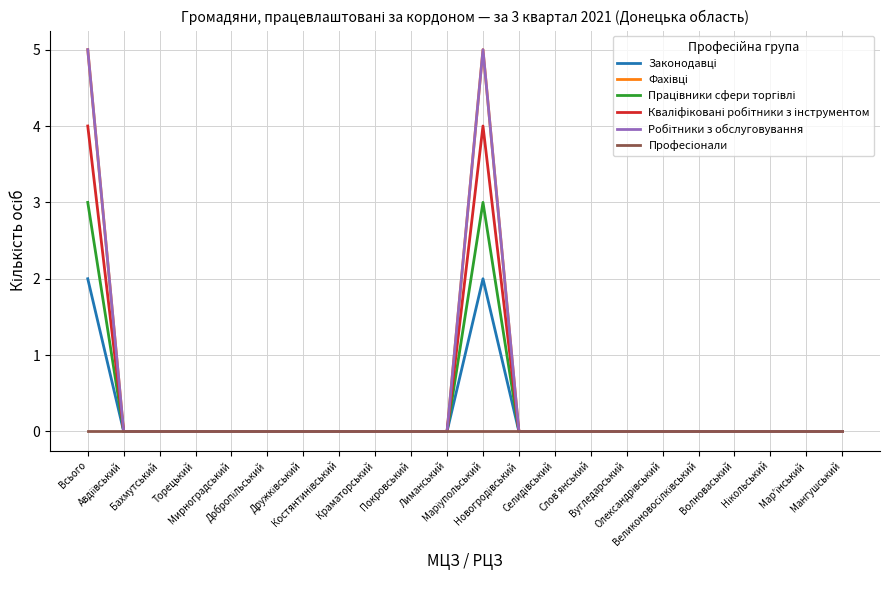

Which series changed the most between Бахмутський and Лиманський?

Законодавці